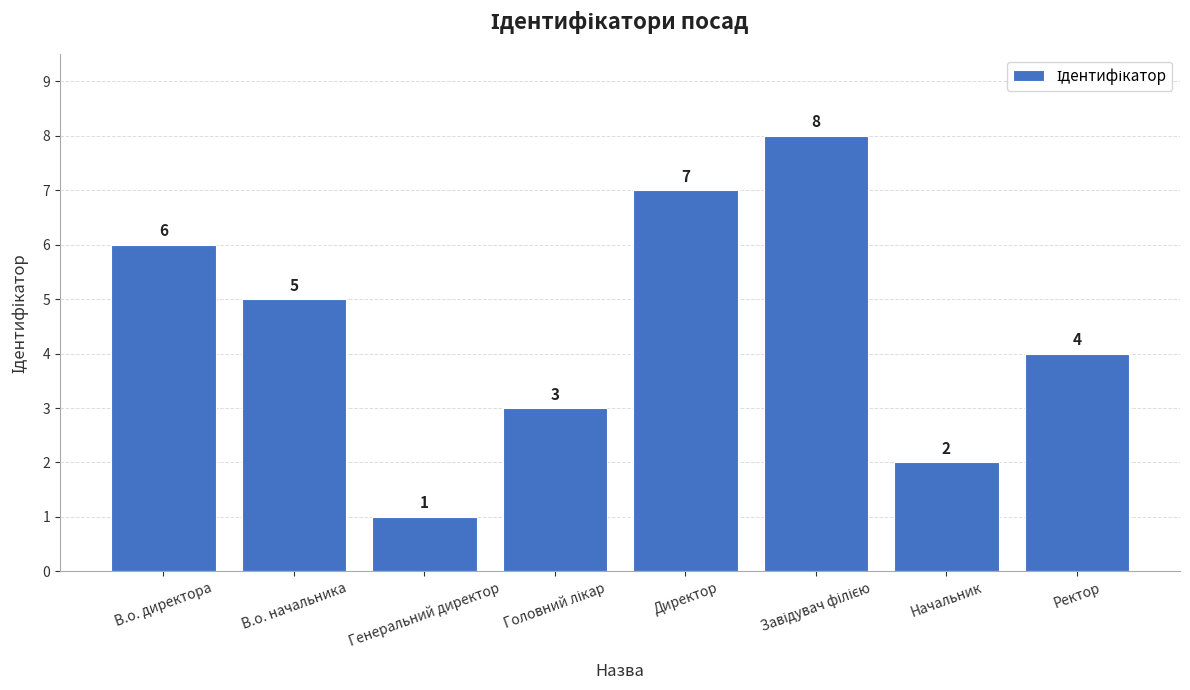

Does the chart contain stacked bars?

No